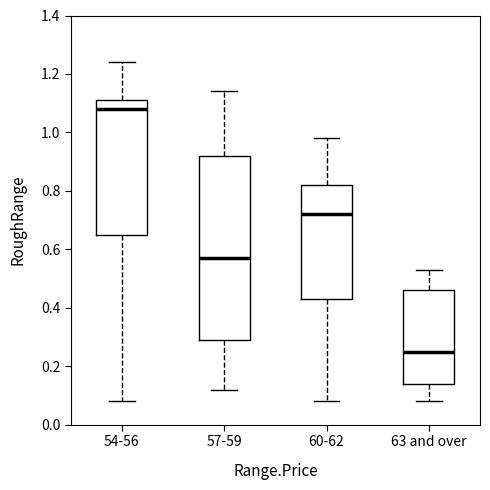

Which box's median line is the lowest?

63 and over